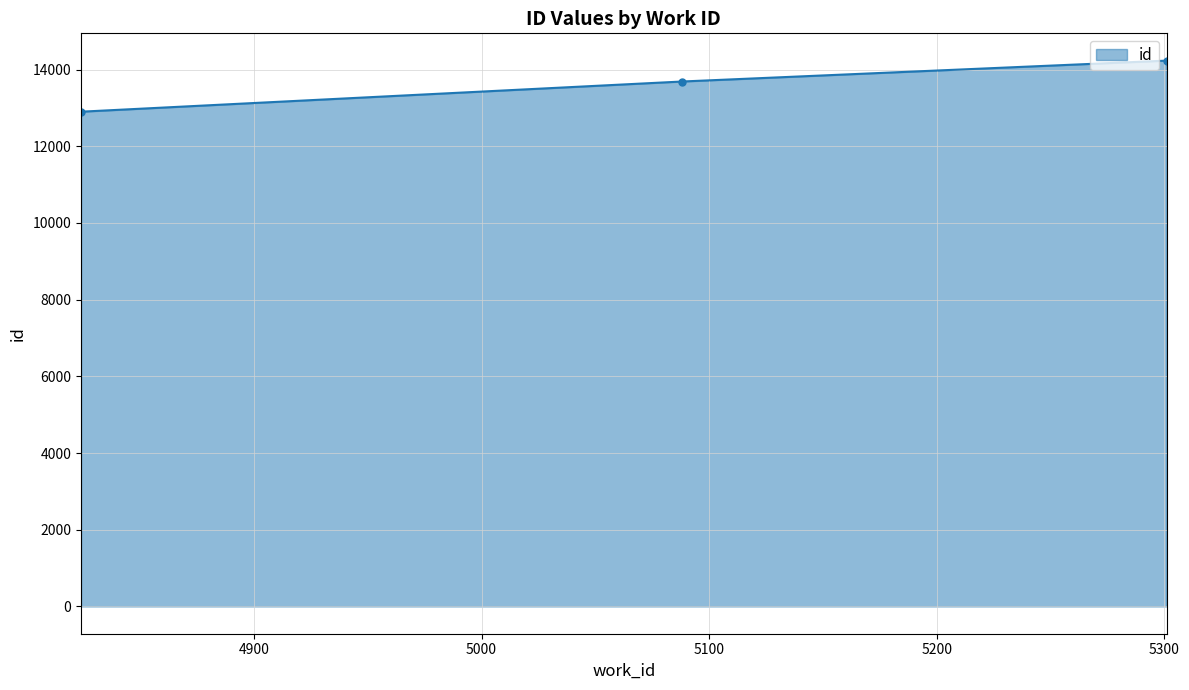

What is the value of the 1st point from the left?

12901